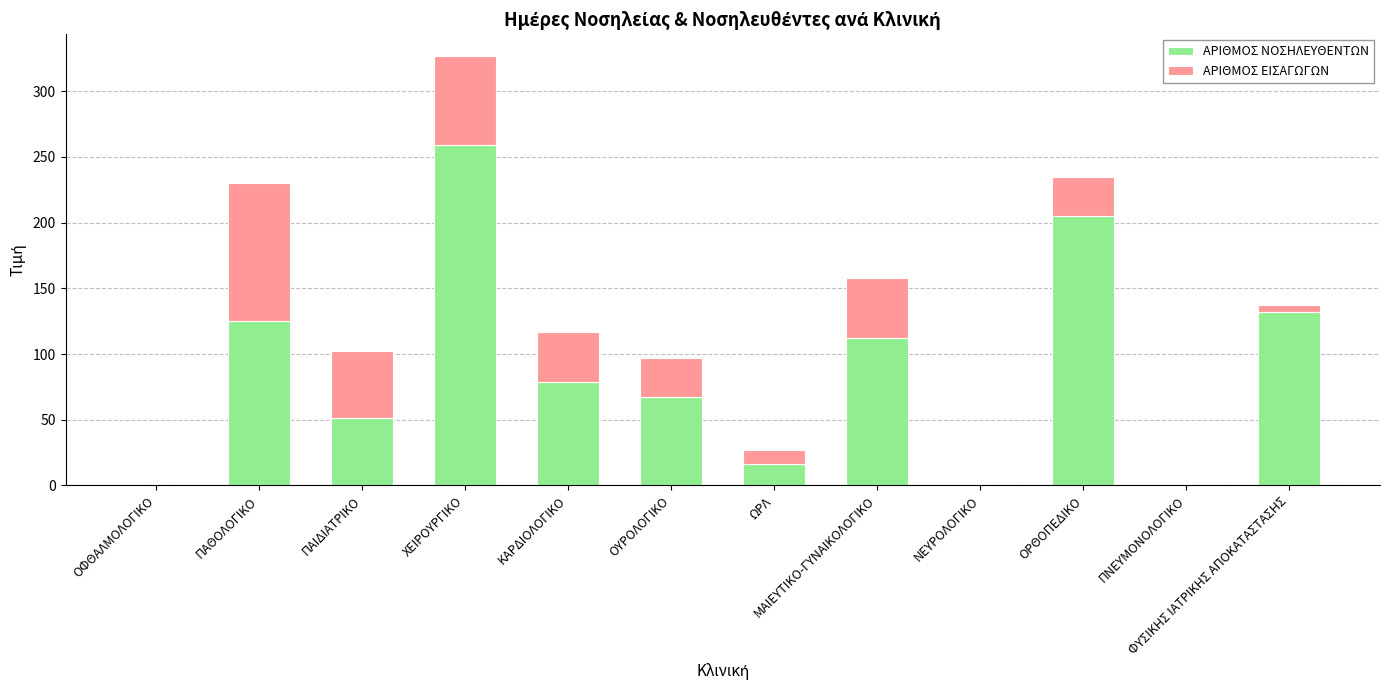

What is the total value across all series at ΚΑΡΔΙΟΛΟΓΙΚΟ?

117